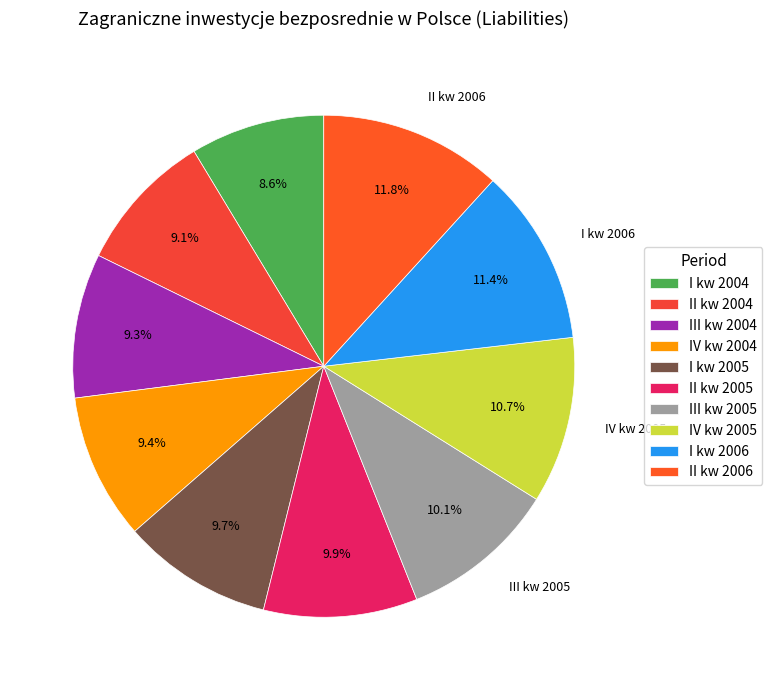

Is the sum of I kw 2004 and I kw 2006 greater than half?

No